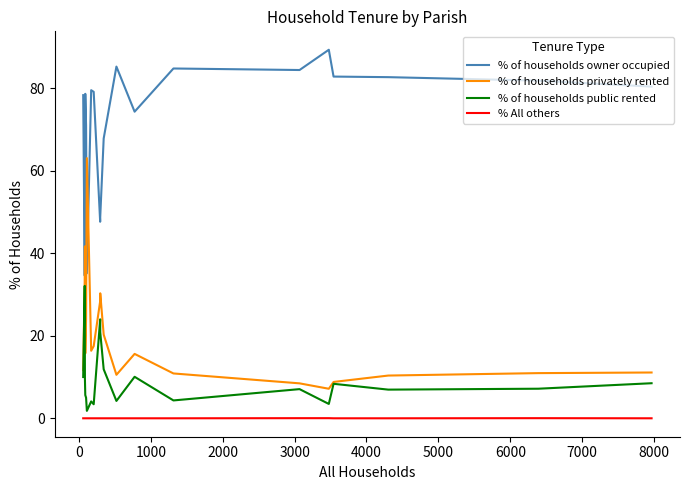

In % of households public rented, how many points are lower than both neighbors (excluding endpoints)?

6